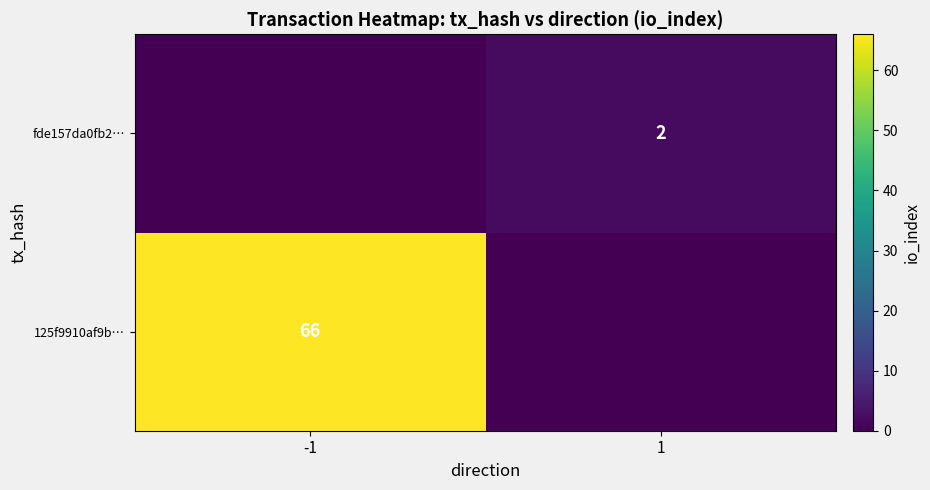

What is the greatest value displayed?

66